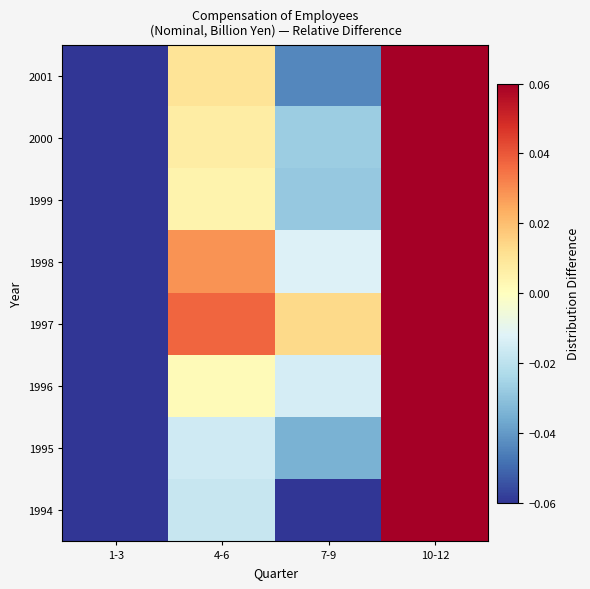

How many data points does each series have?

4